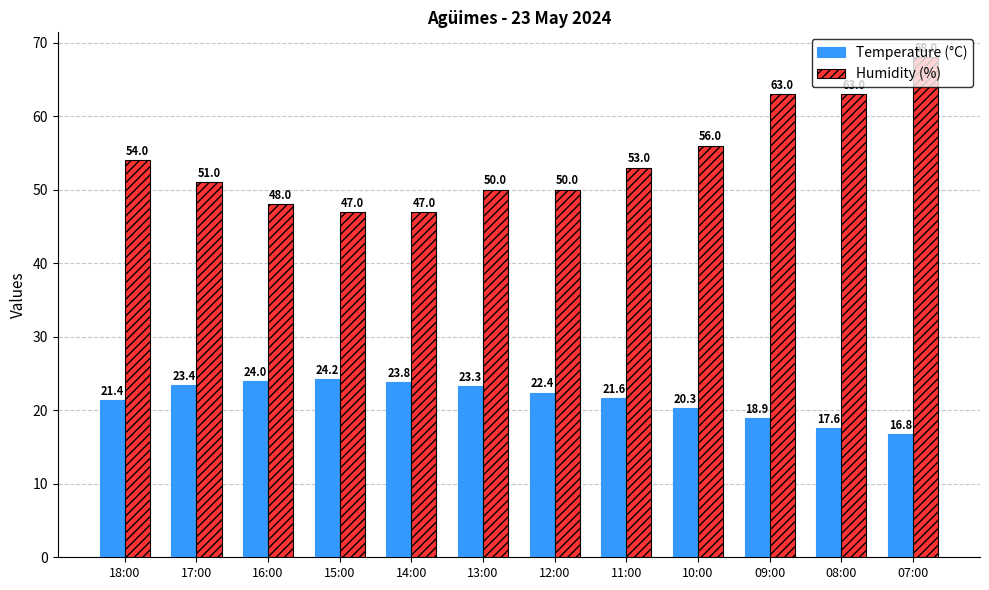

What is the average value of the Humidity (%) series?

54.2